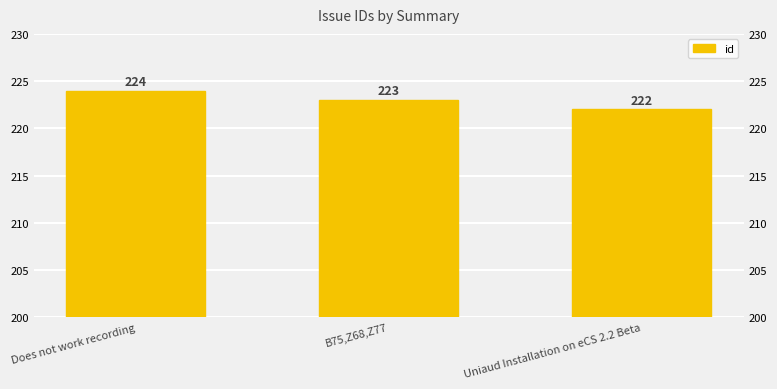

Does the chart contain stacked bars?

No